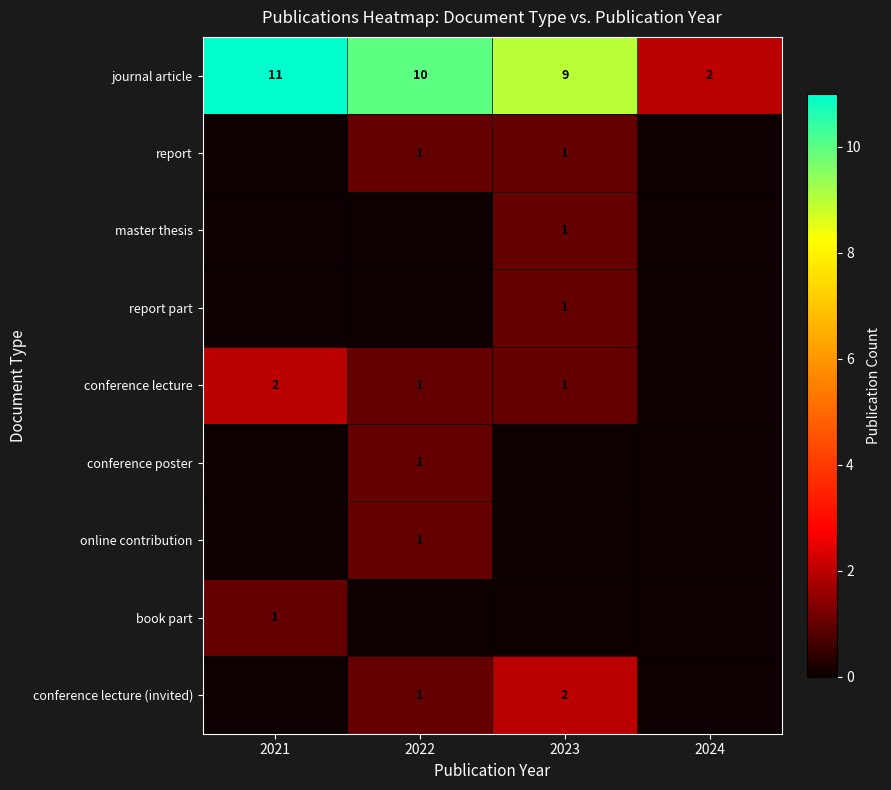

What value does the journal article series have at 2022?

10